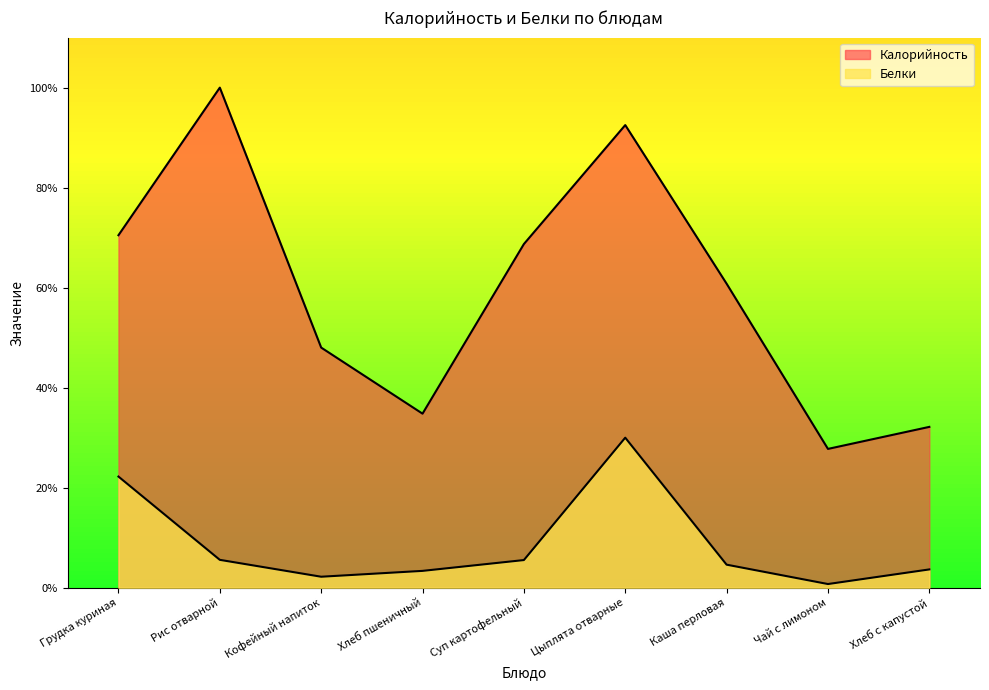

List the series in order of their overall mean, highest first.

Калорийность, Белки